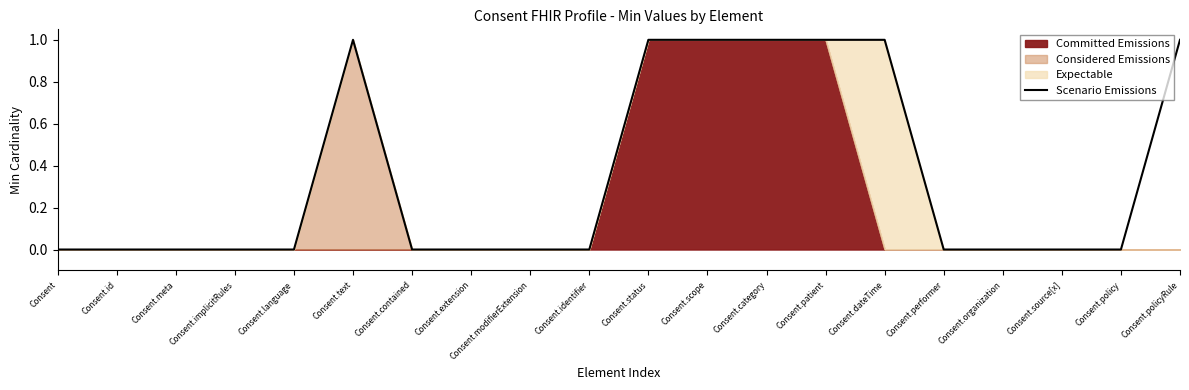

Reading left to right, list all the values displayed in this chart.

Consent=0	Consent.id=0	Consent.meta=0	Consent.implicitRules=0	Consent.language=0	Consent.text=1	Consent.contained=0	Consent.extension=0	Consent.modifierExtension=0	Consent.identifier=0	Consent.status=1	Consent.scope=1	Consent.category=1	Consent.patient=1	Consent.dateTime=1	Consent.performer=0	Consent.organization=0	Consent.source[x]=0	Consent.policy=0	Consent.policyRule=1